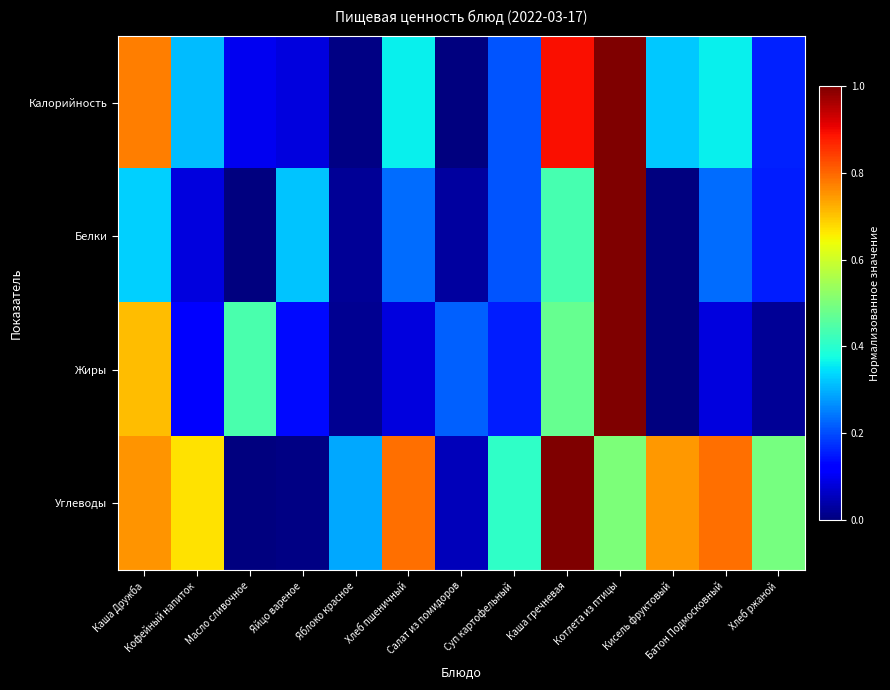

At which category is the sum across all series the highest?

Котлета из птицы